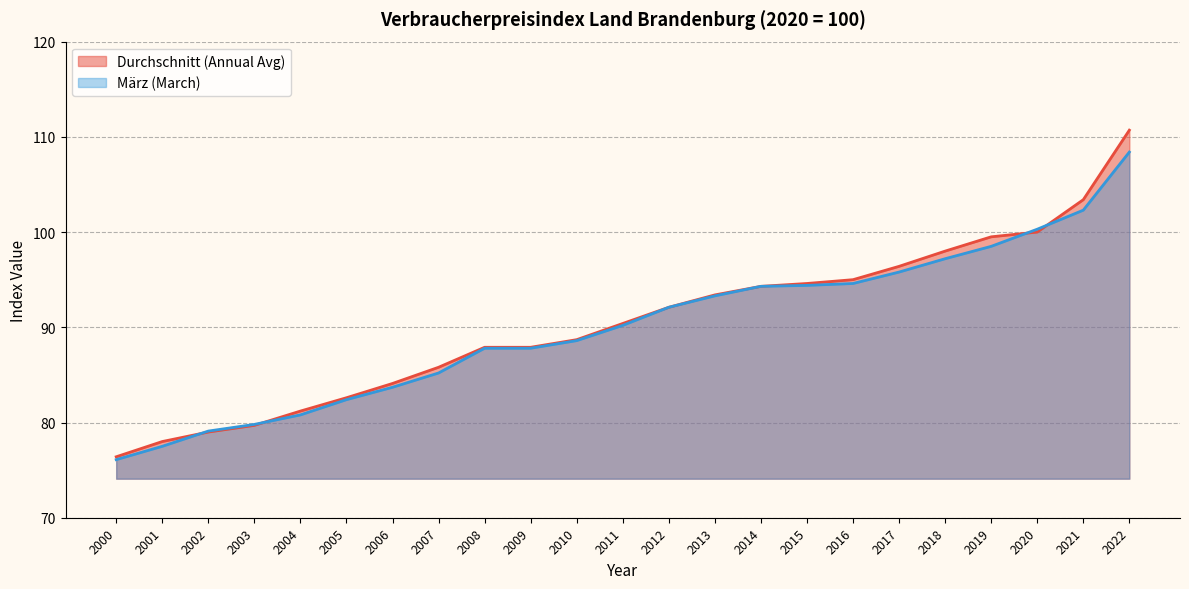

What is the value of the März (March) point at the 23rd from the left?

108.4